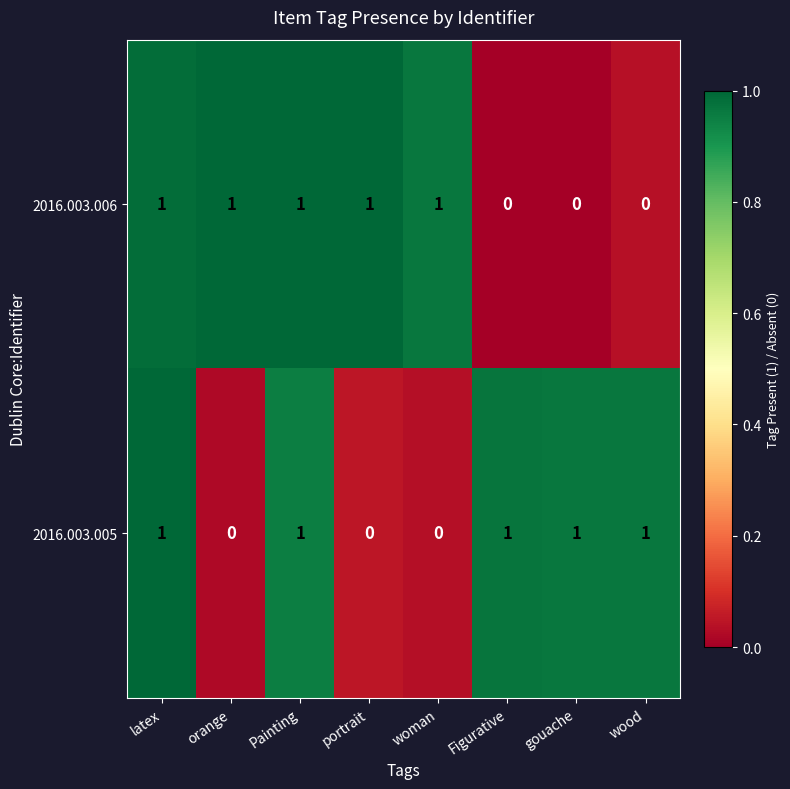

How many 2016.003.005 values are between 0 and 1?

8